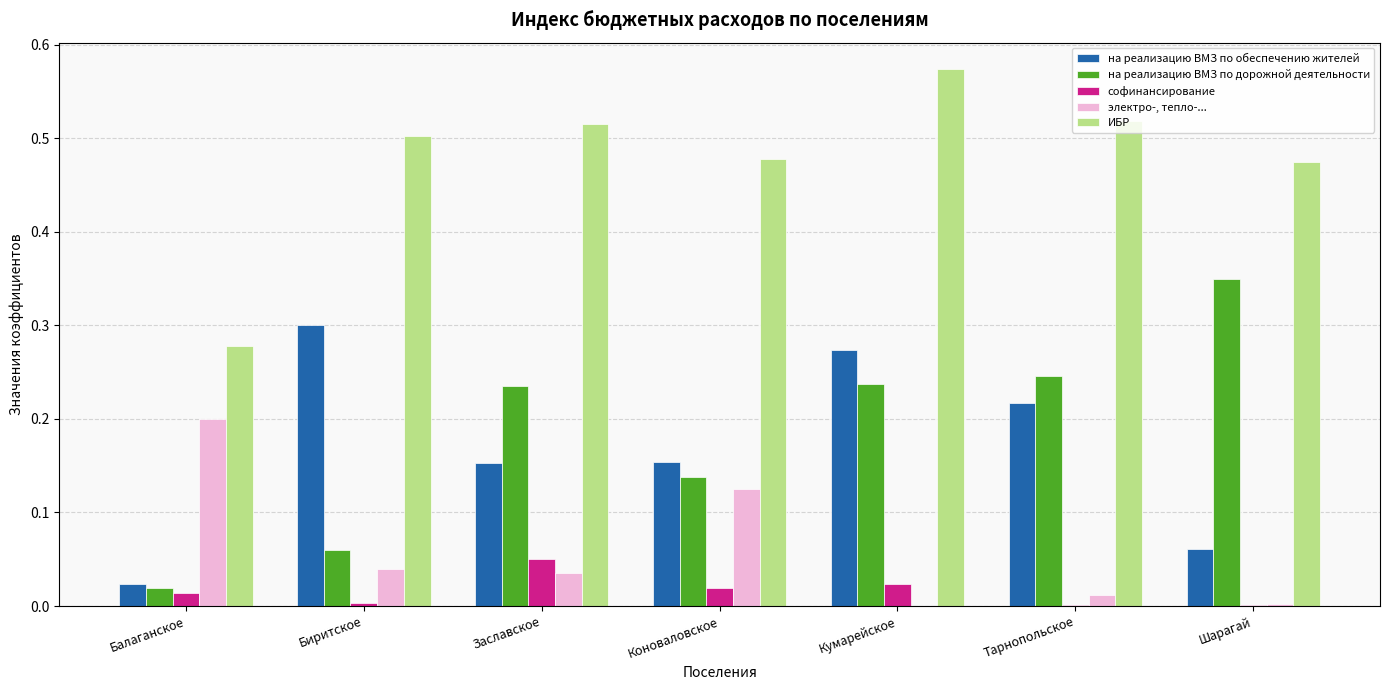

Which category has the highest value in the ИБР series?

Кумарейское